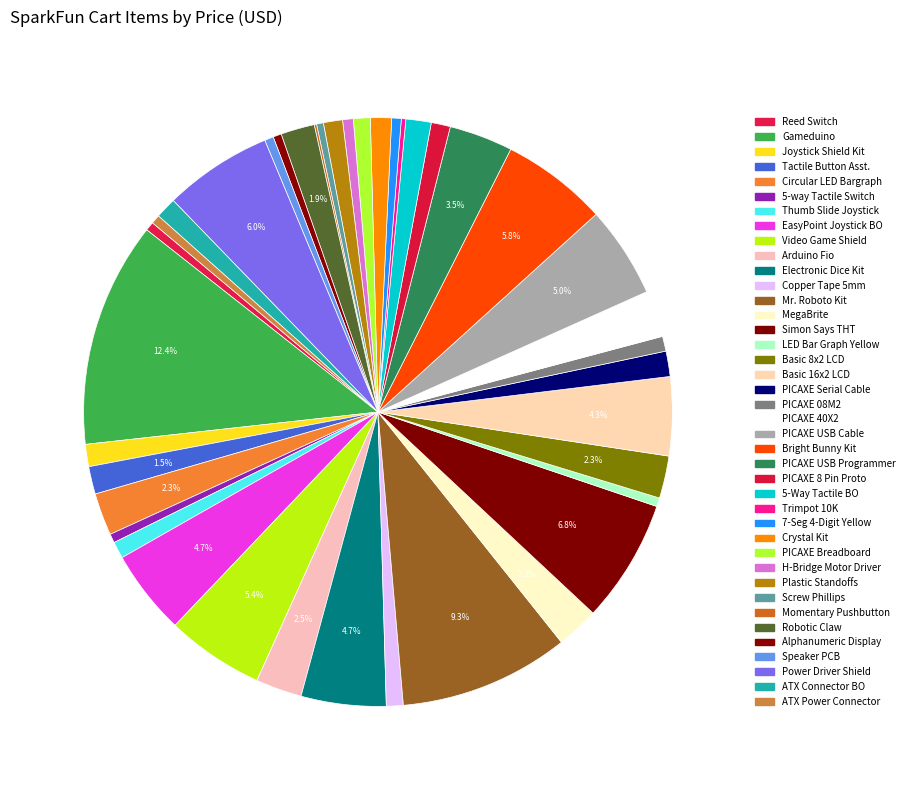

Is there a majority slice in this chart?

No